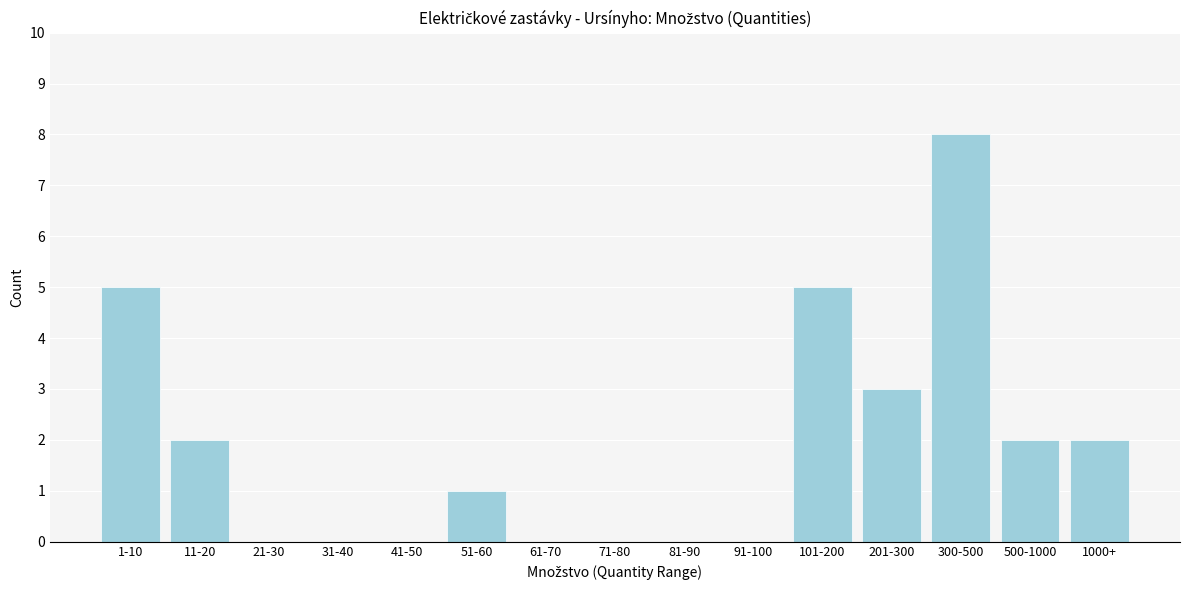

Reading left to right, list all the values displayed in this chart.

1-10=5	11-20=2	21-30=0	31-40=0	41-50=0	51-60=1	61-70=0	71-80=0	81-90=0	91-100=0	101-200=5	201-300=3	300-500=8	500-1000=2	1000+=2